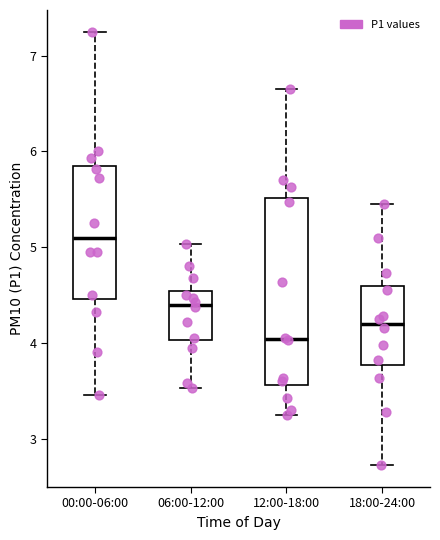

Reading left to right, transcribe this box plot: for each box, give where its median line is, the range the box spans, and where its two whiskers end, as read against the y-axis. The values are not printed on the chart, so give them approximately, as read against the axis.

00:00-06:00: median 5.1, box 4.5 to 5.8, whiskers 3.5 to 7.3
06:00-12:00: median 4.4, box 4.0 to 4.5, whiskers 3.5 to 5.0
12:00-18:00: median 4.0, box 3.6 to 5.5, whiskers 3.3 to 6.7
18:00-24:00: median 4.2, box 3.8 to 4.6, whiskers 2.7 to 5.5